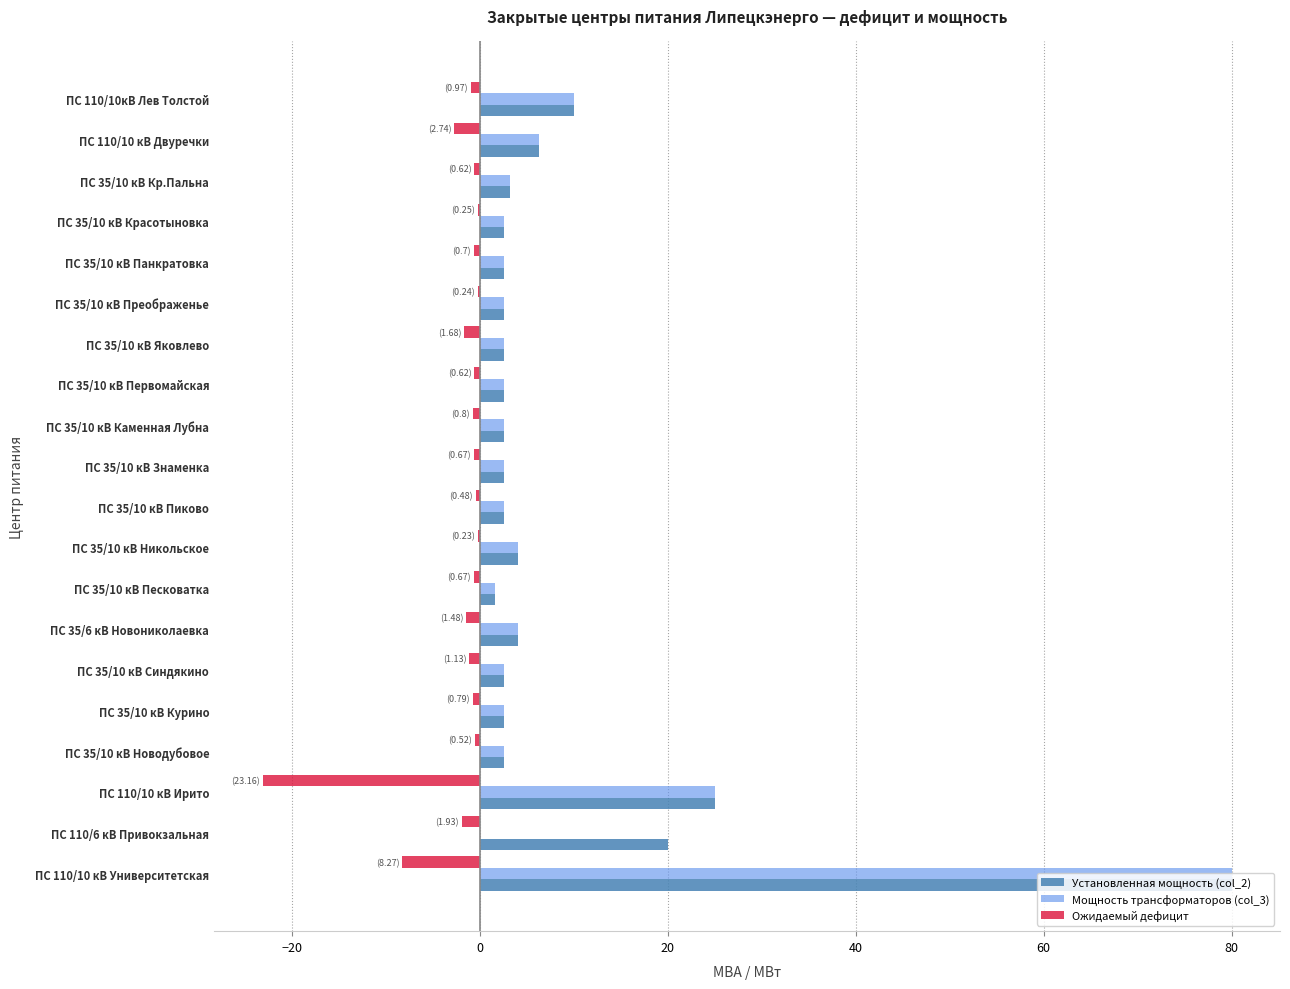

Is the value of Ожидаемый дефицит at ПС 35/10 кВ Никольское greater than the value of Мощность трансформаторов (col_3) at ПС 110/10 кВ Ирито?

No